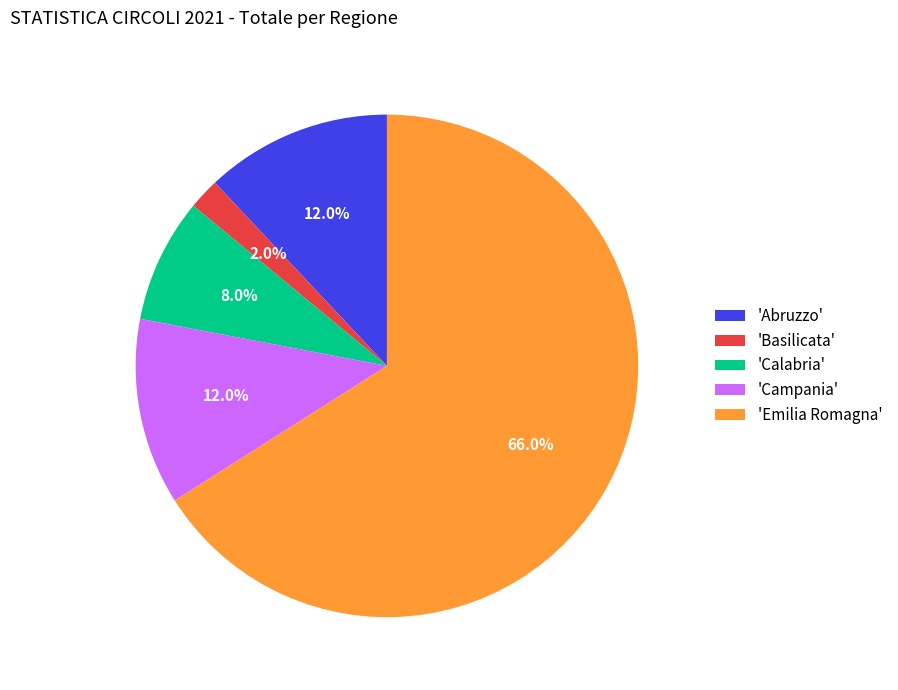

How much of the chart is everything except 'Campania'?

88.0%